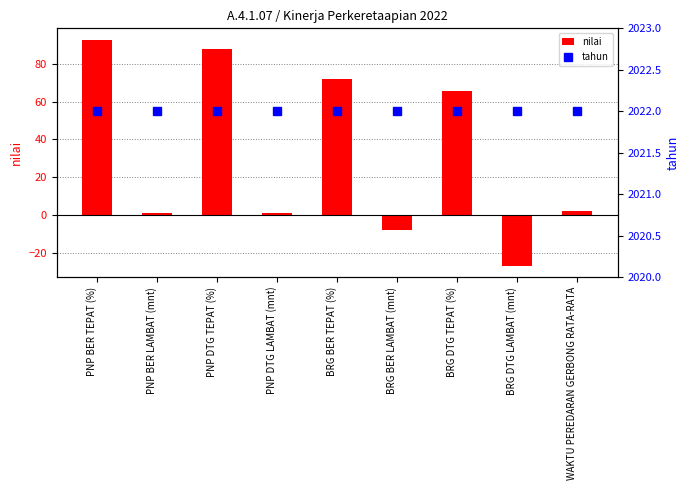

Rank the series at PNP DTG LAMBAT (mnt) from lowest to highest value.

nilai, tahun